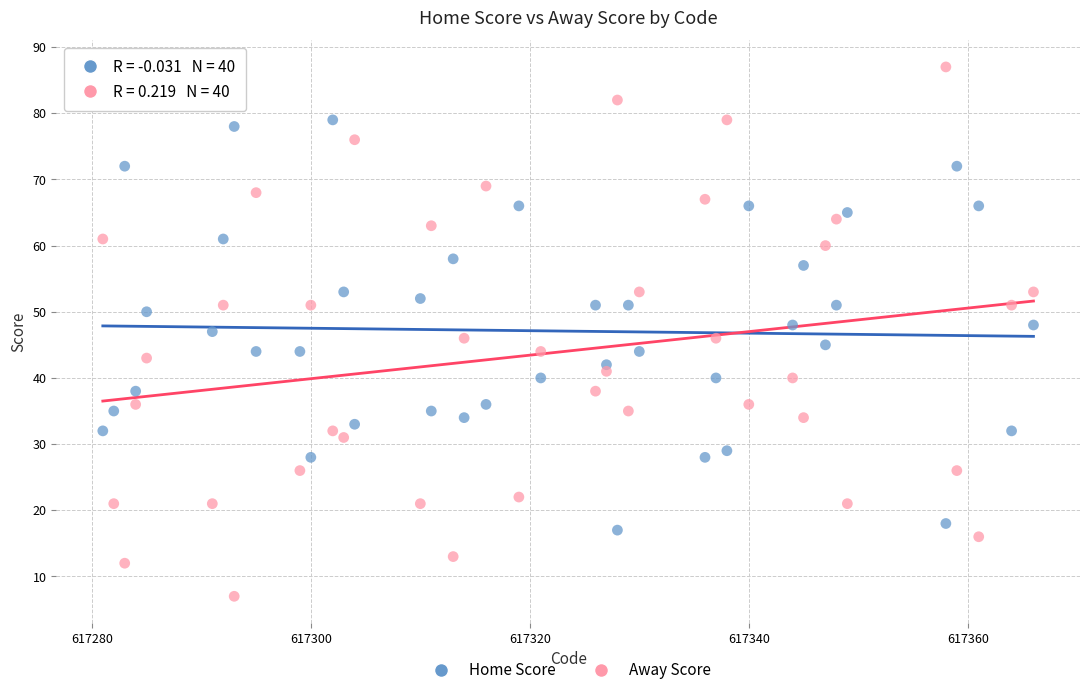

Which series has the widest spread of Y values?

Away Score